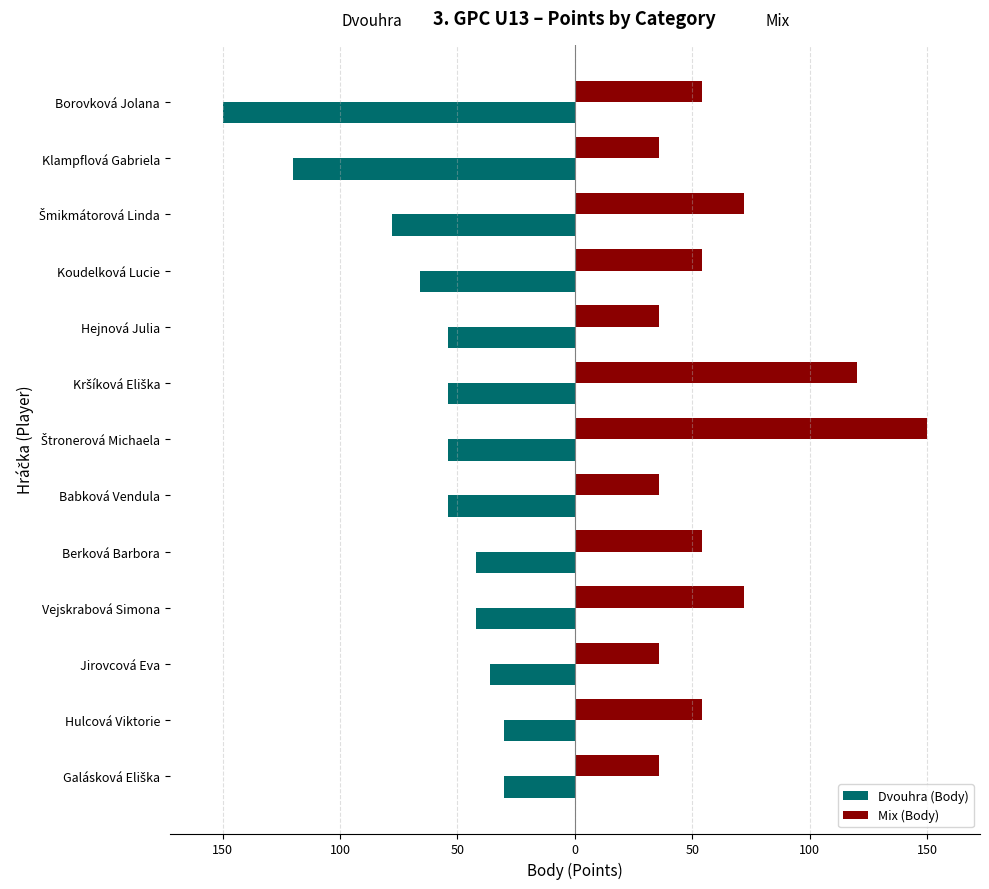

Reading left to right, transcribe all the data shown in this chart.

Dvouhra (Body): -150	-120	-78	-66	-54	-54	-54	-54	-42	-42	-36	-30	-30
Mix (Body): 54	36	72	54	36	120	150	36	54	72	36	54	36